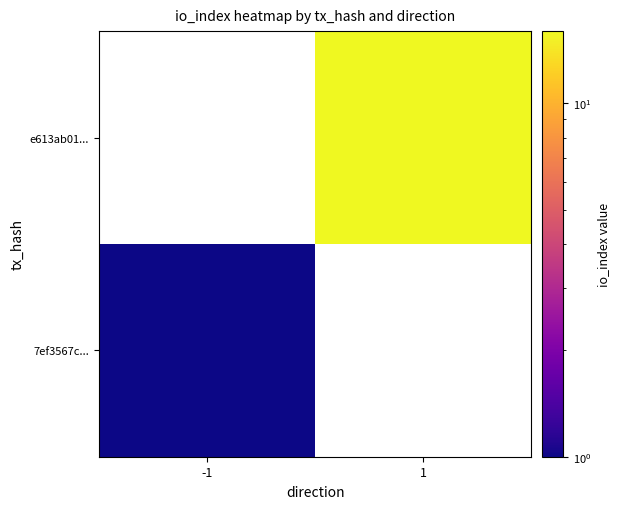

Is it true that 7ef3567c... equals 1.4 at -1?

False